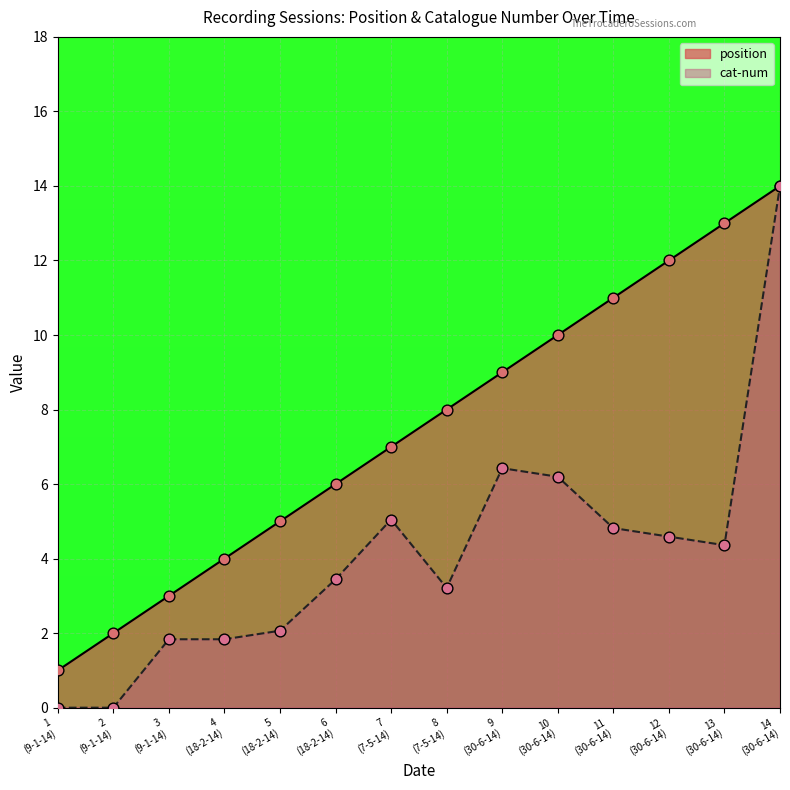

What is the change in value from 18-2-14 to 18-2-14?

+2